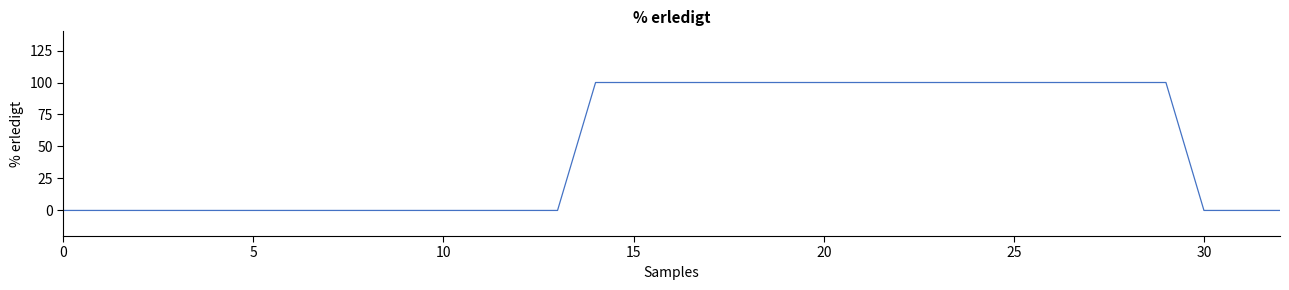

What is the greatest value displayed?

100